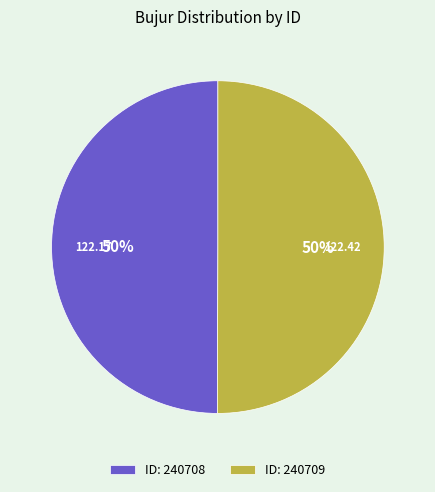

Approximately how many times larger is the value at ID: 240709 compared to ID: 240708?

1.0